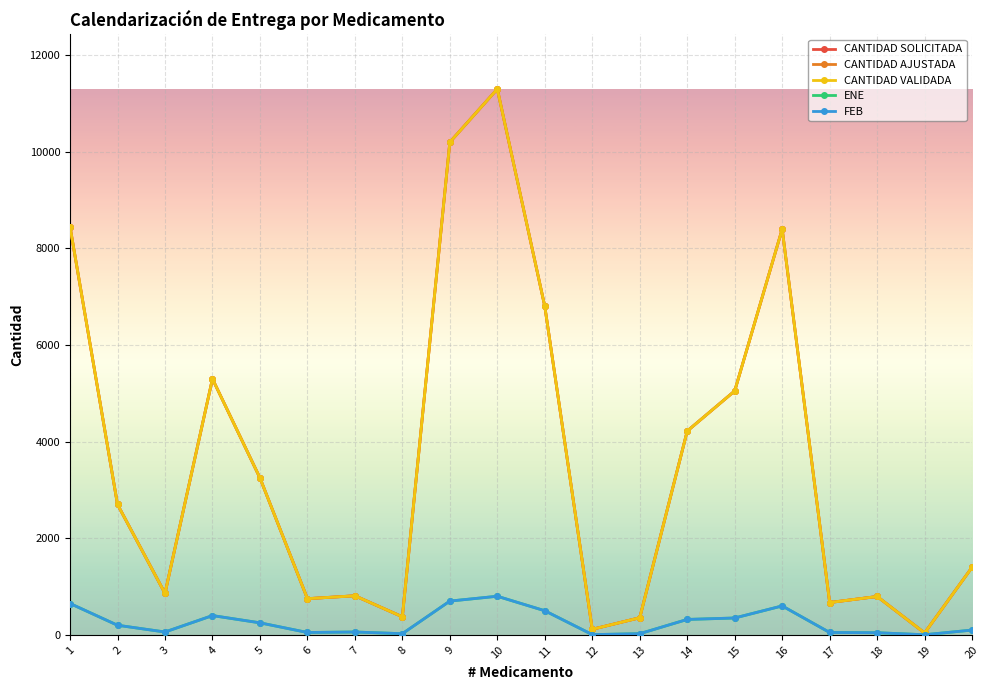

Is it true that CANTIDAD SOLICITADA equals 355 at 13?

True